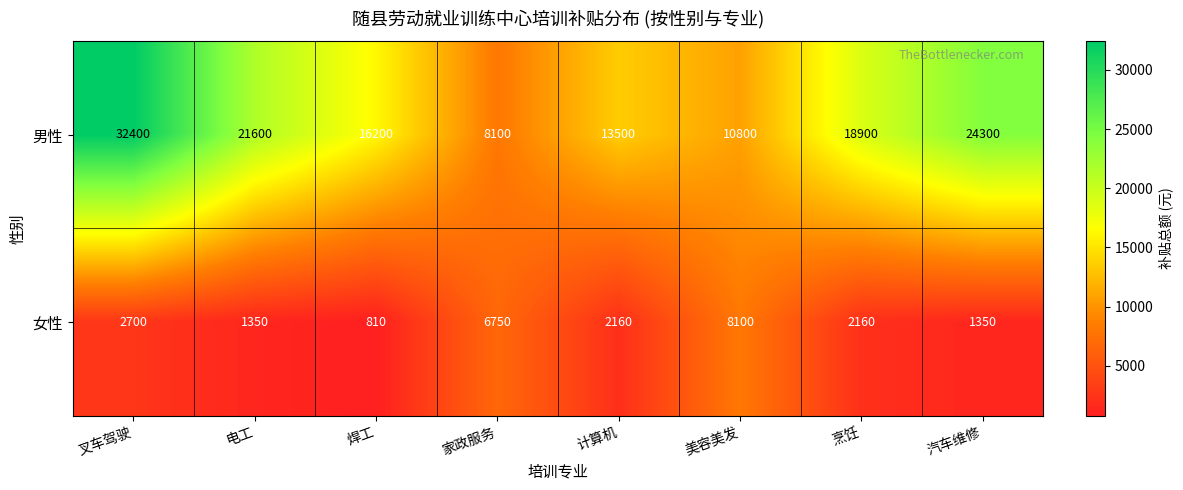

What is the maximum value shown in the chart?

32400